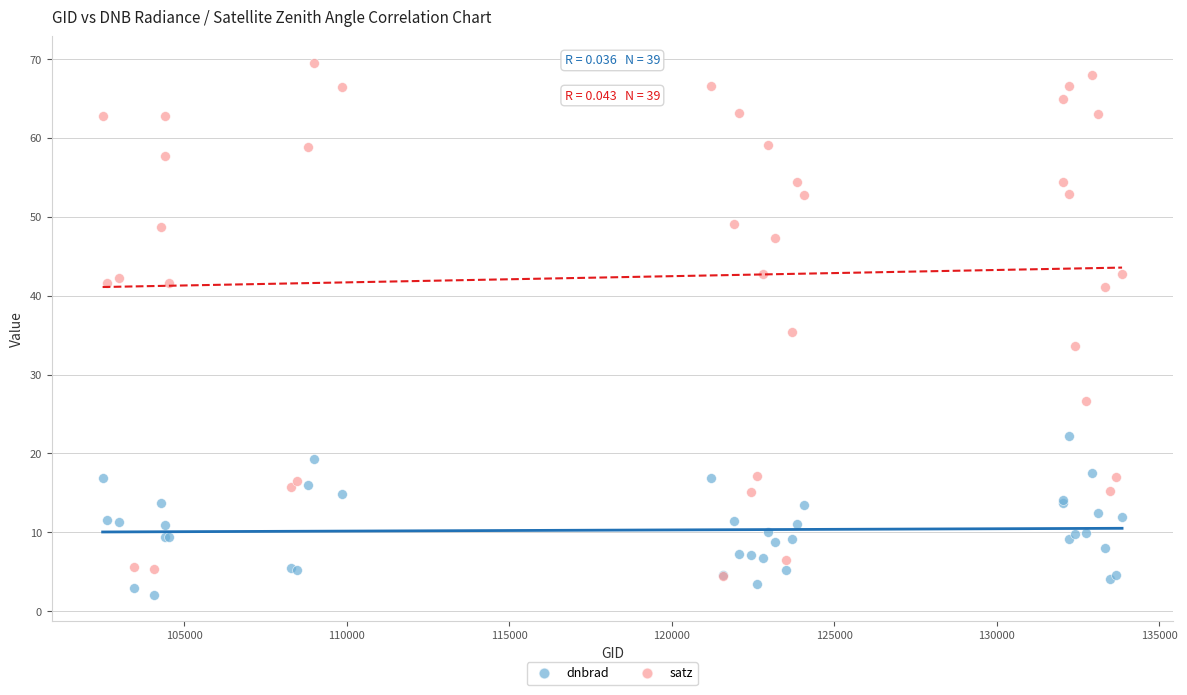

Which series reaches the minimum Y coordinate?

dnbrad